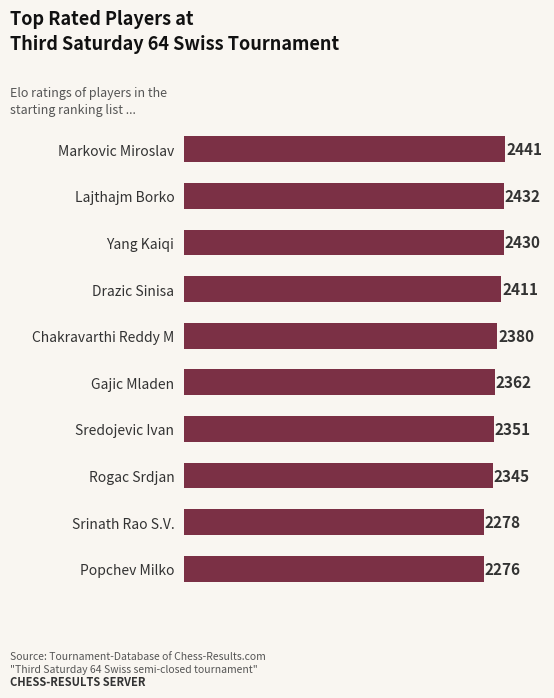

True or false: the data shows 2278 at Srinath Rao S.V..

True